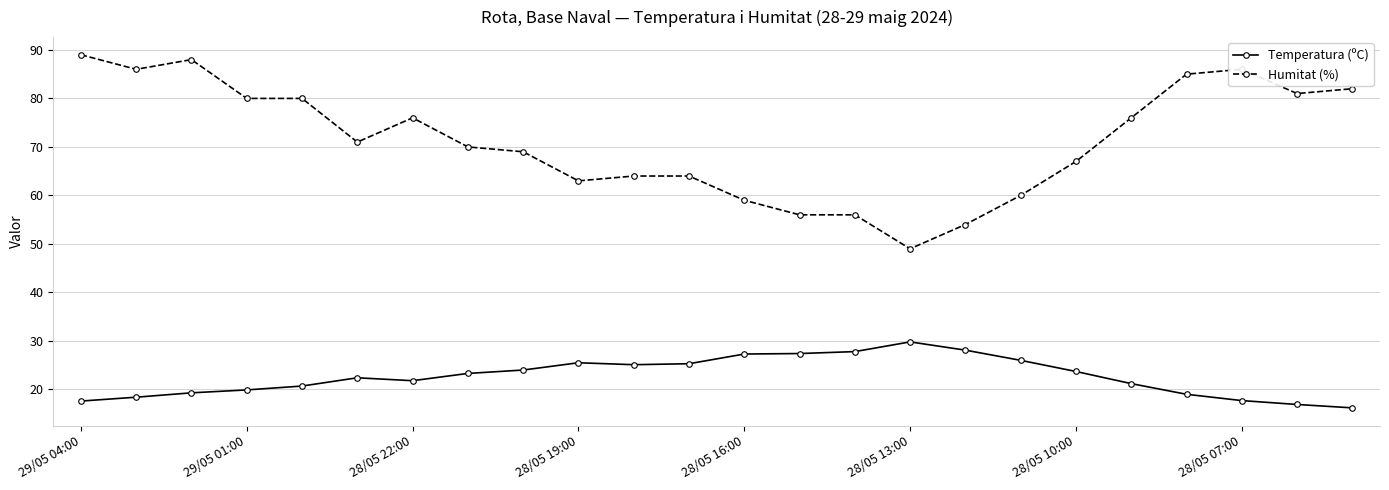

True or false: Humitat (%) and Temperatura (ºC) cross at least once.

False